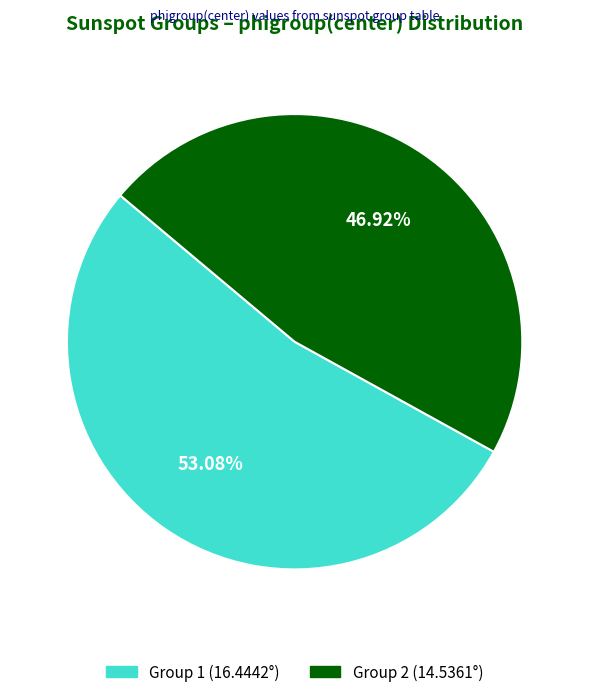

Does any single category account for the majority?

Yes